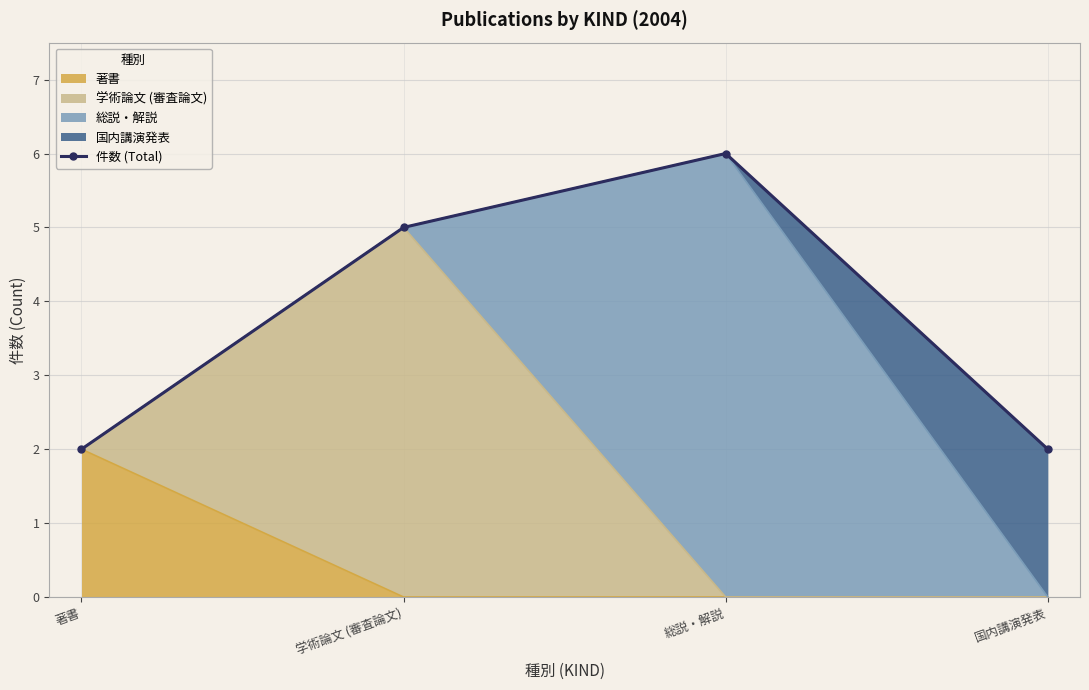

How many interior local peaks (higher than both neighbors) does the data have?

1